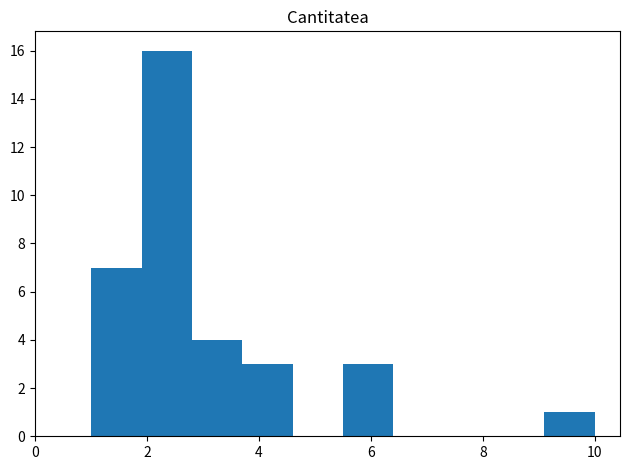

How tall is the bar that spans 1.0 to 1.9 on the x-axis? Neither the bar edges nor the heights are printed on the chart, so give them approximately, as read against the axes.

7